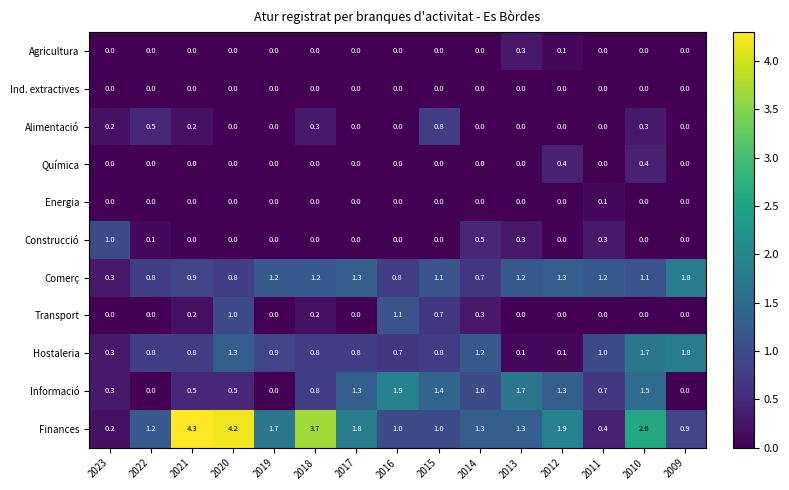

Which series has the largest total across all categories?

Finances